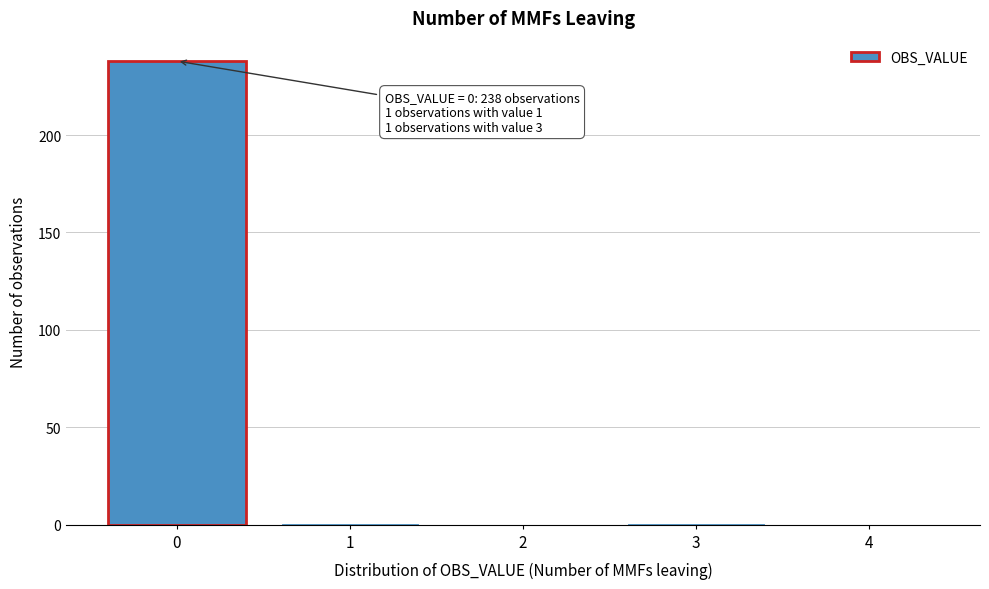

Reading left to right, list all the values displayed in this chart.

0=238	1=1	2=0	3=1	4=0